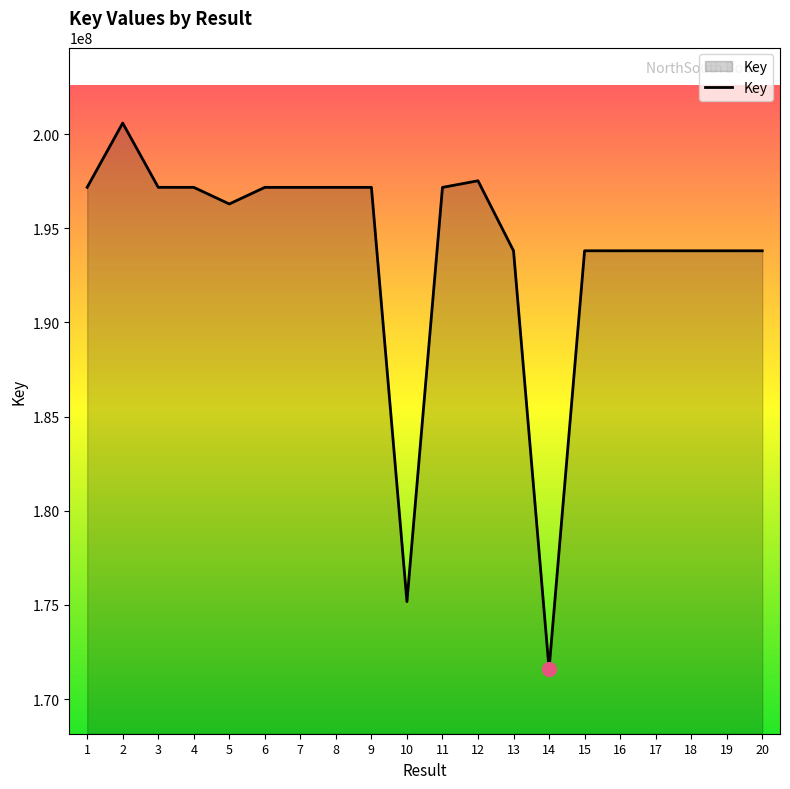

Is it true that the value at 10 is 175179030?

True